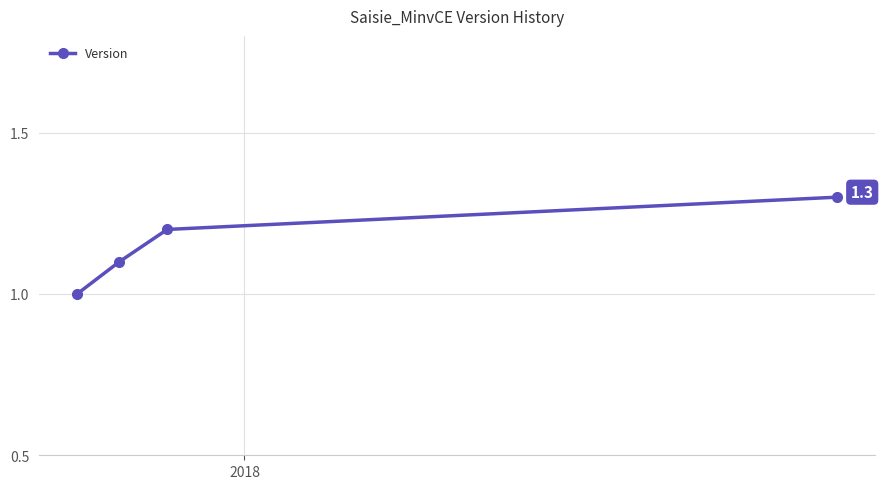

True or false: there are more than 1 points higher than both neighbors.

False